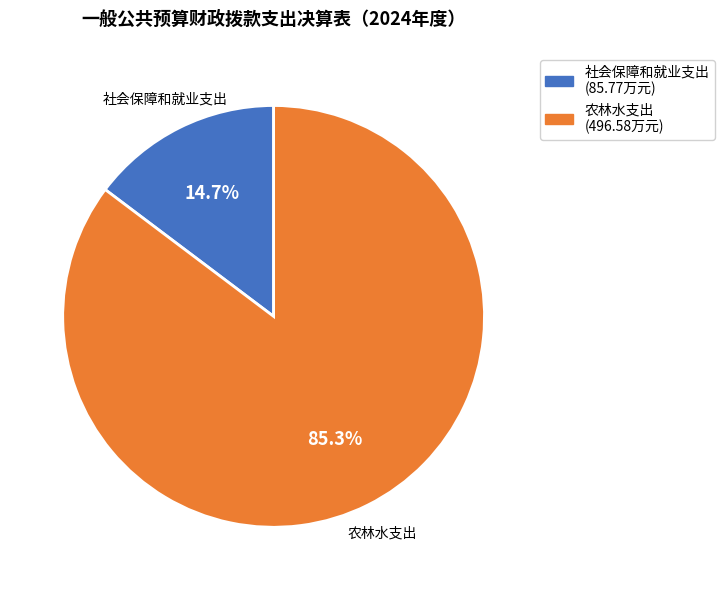

Do 农林水支出 and 社会保障和就业支出 together represent more than half of the pie?

Yes